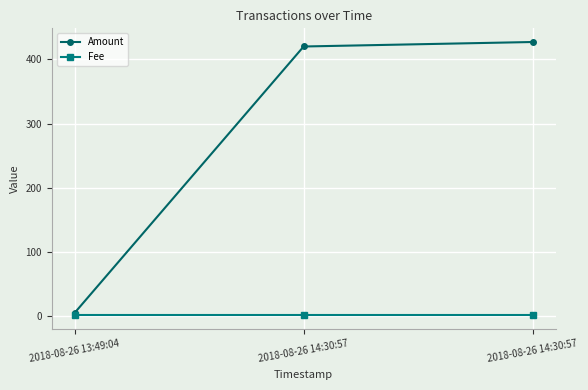

Count the number of data series in this chart.

2